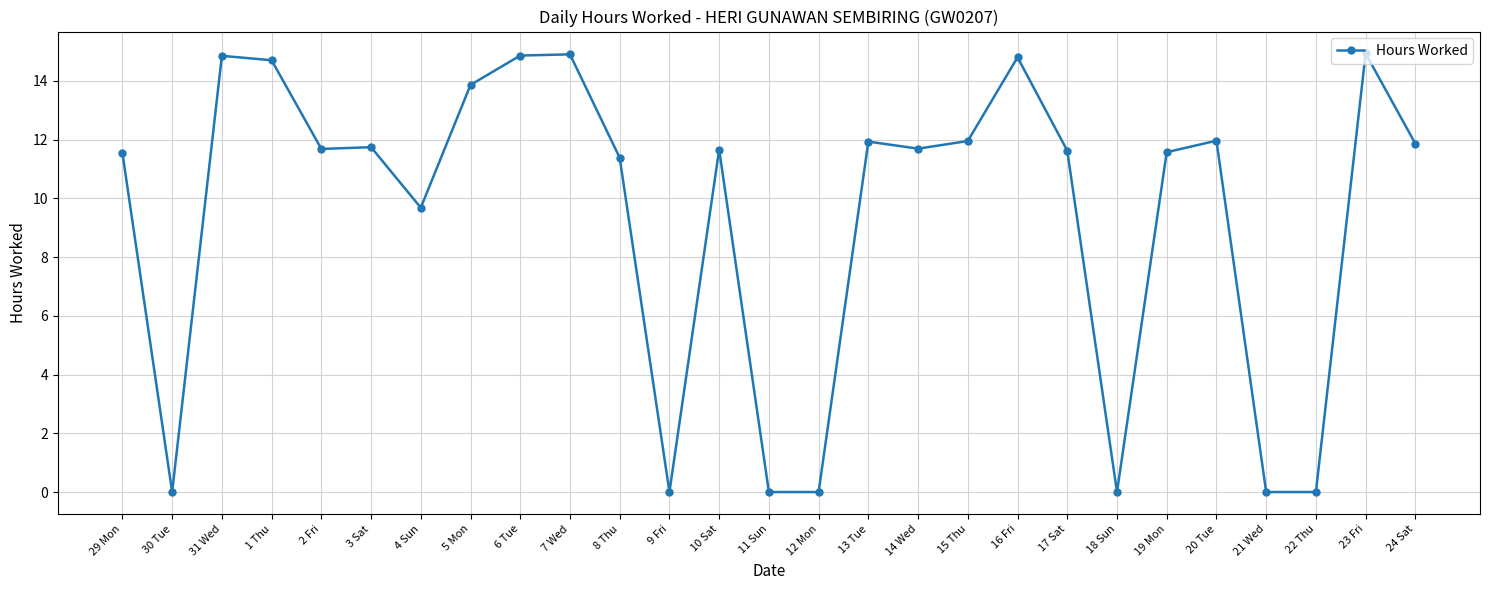

What is the change in value from 16 Fri to 24 Sat?

-2.9